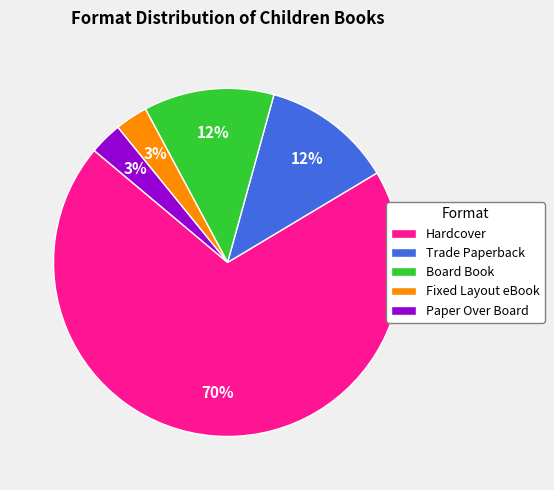

Is it true that Paper Over Board is 15% of the pie?

False